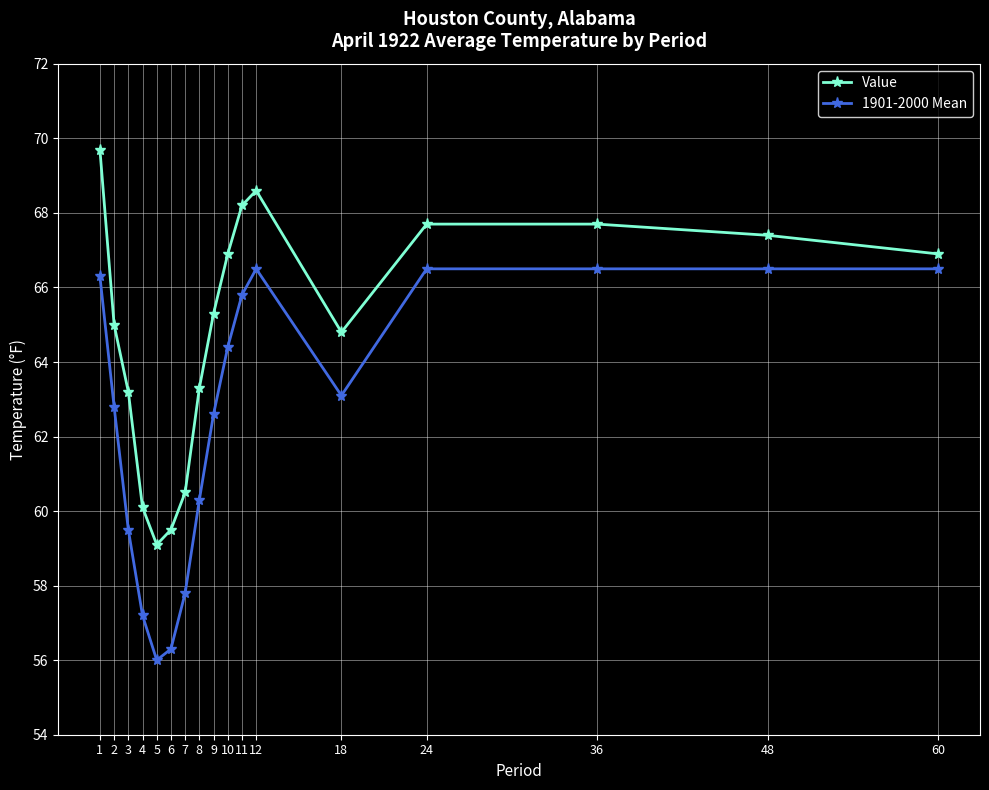

Reading left to right, extract all data points from this chart.

Value: 69.7	65.0	63.2	60.1	59.1	59.5	60.5	63.3	65.3	66.9	68.2	68.6	64.8	67.7	67.7	67.4	66.9
1901-2000 Mean: 66.3	62.8	59.5	57.2	56.0	56.3	57.8	60.3	62.6	64.4	65.8	66.5	63.1	66.5	66.5	66.5	66.5